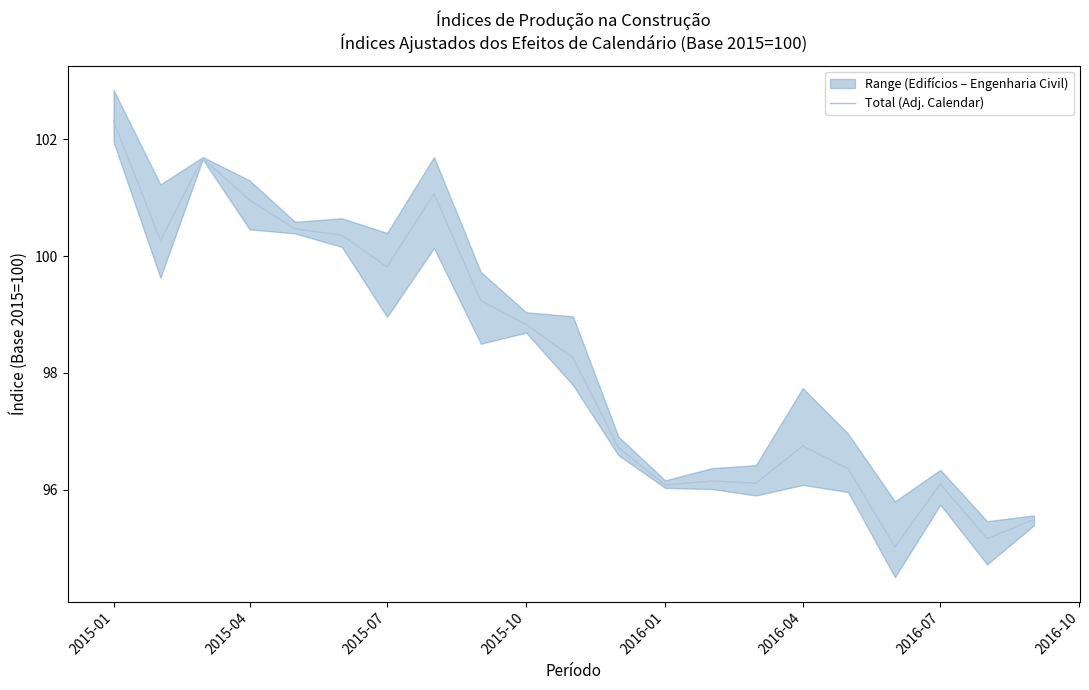

The value of Total (Adj. Calendar) at 2015-01 is 61.1. True or false?

False